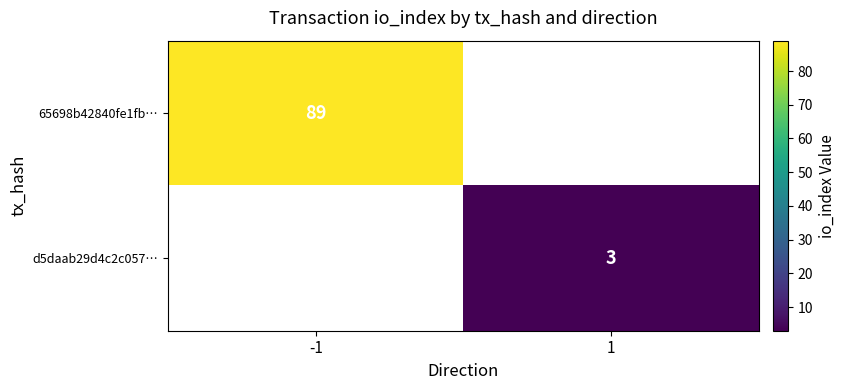

Which has a higher value, 1 or -1?

-1